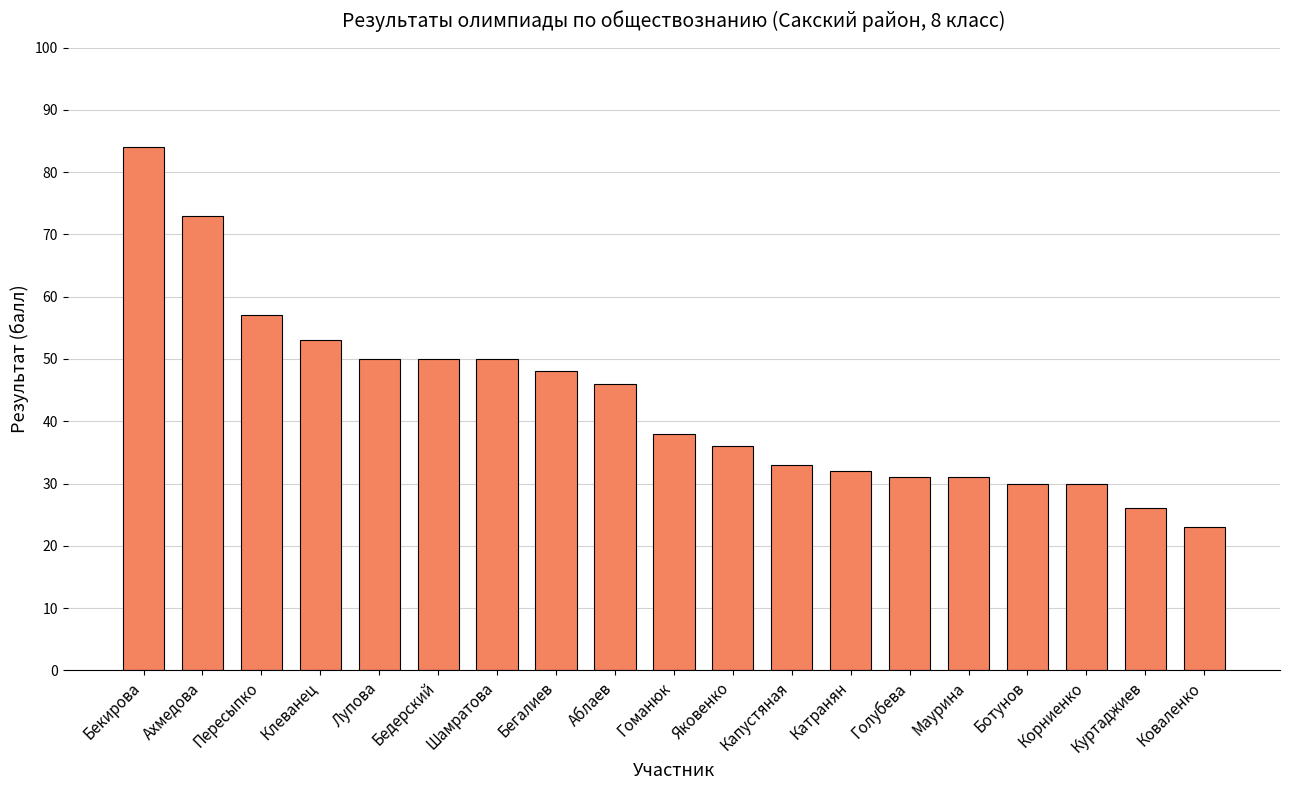

At which label is the value closest to 53?

Клеванец